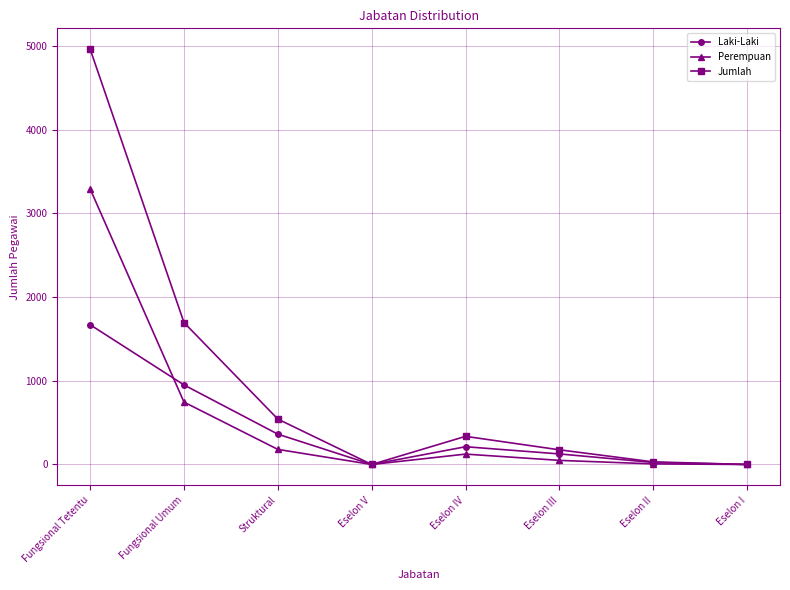

Is it true that Jumlah equals 175 at Eselon III?

True